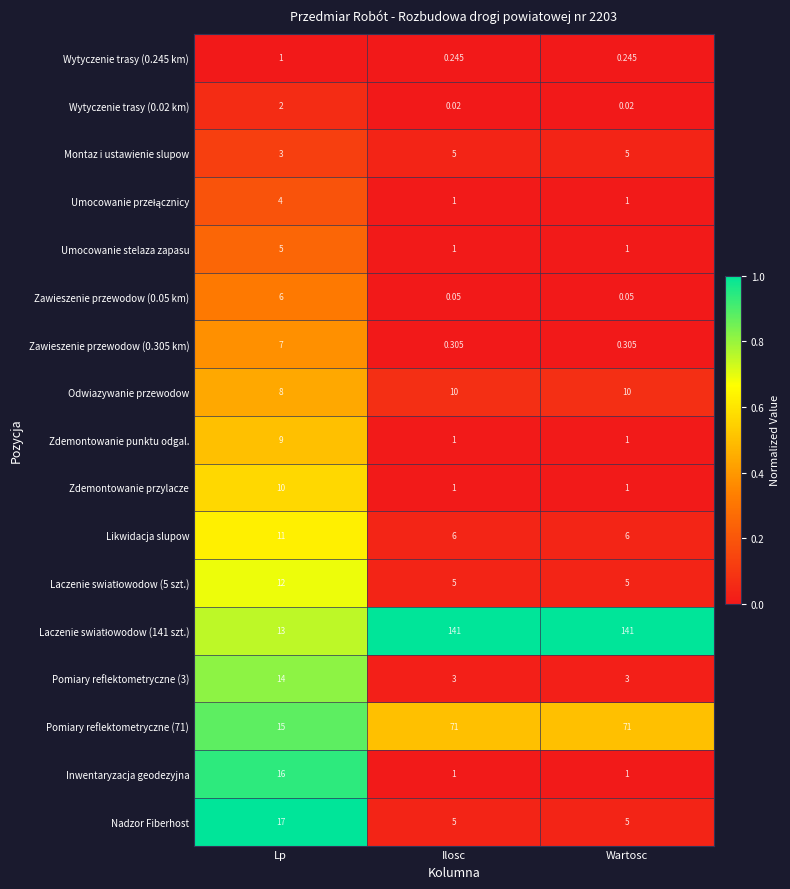

At which label does Inwentaryzacja geodezyjna reach its peak?

Lp